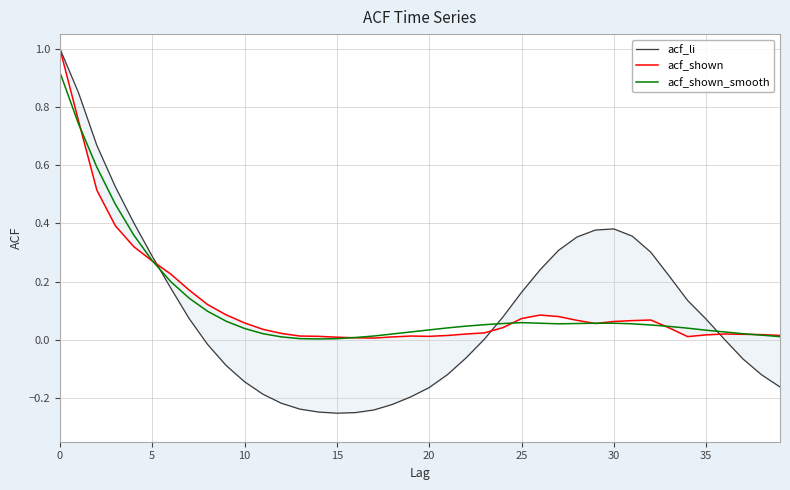

List the series in order of their peak value, lowest first.

acf_shown_smooth, acf_li, acf_shown